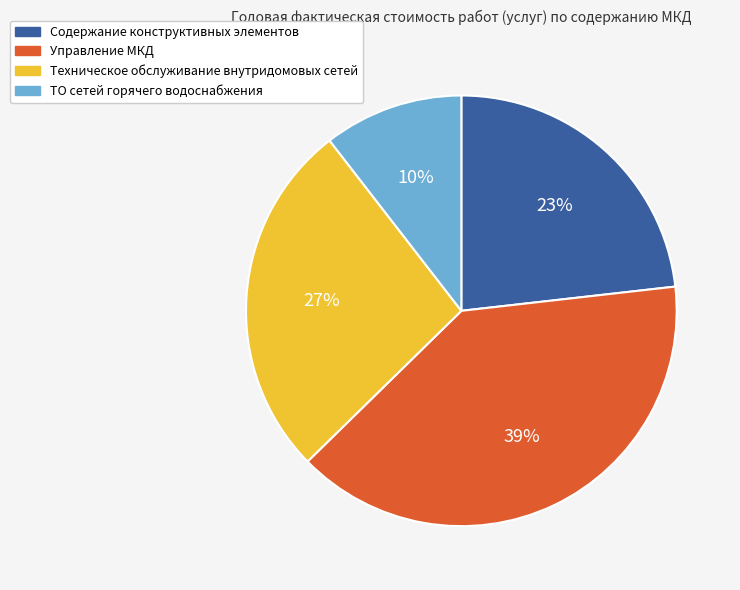

Combined, do ТО сетей горячего водоснабжения and Содержание конструктивных элементов account for over 50%?

No